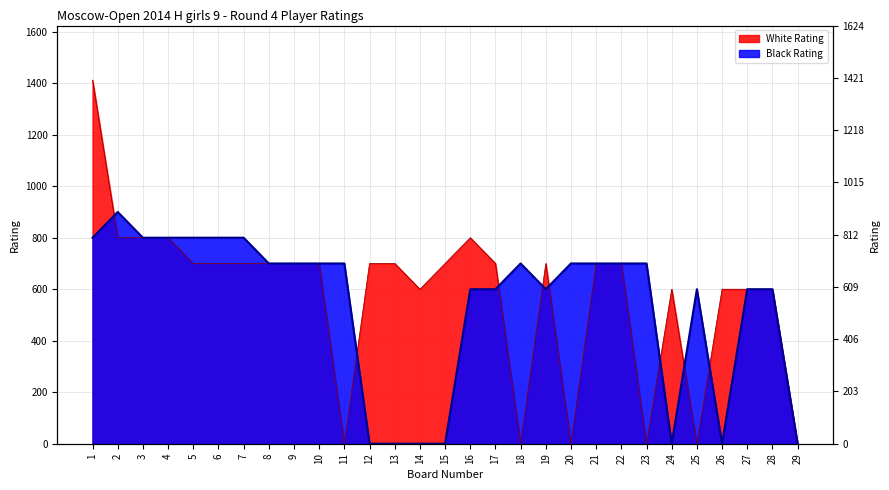

Which series ends up on top after the final intersection of Black Rating and White Rating?

White Rating